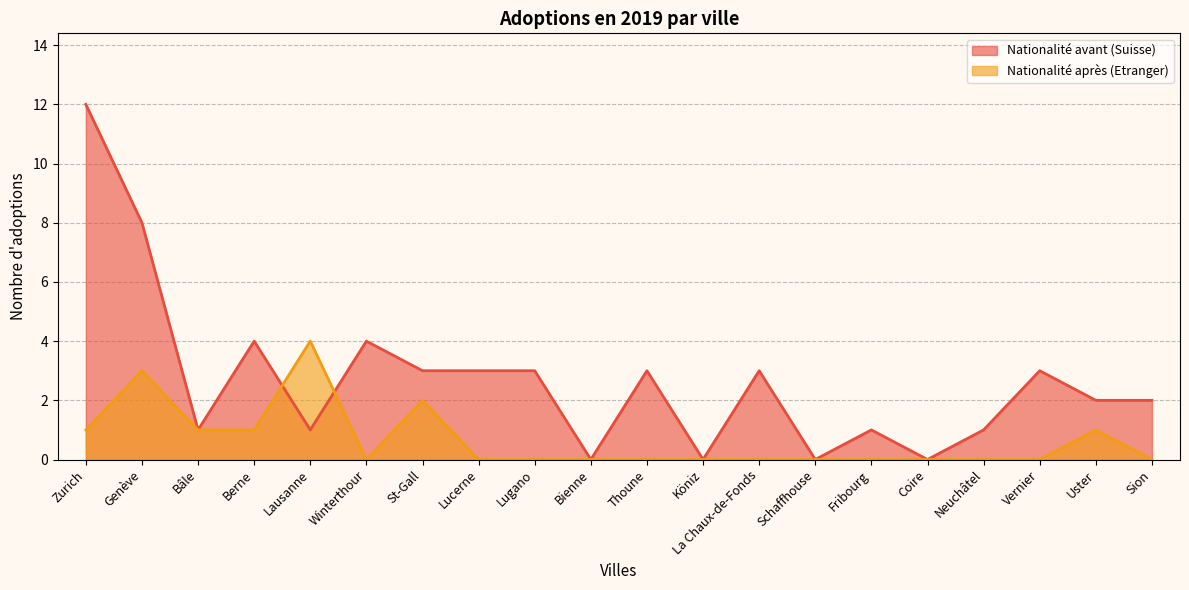

At how many categories does at least one series exceed 11?

1